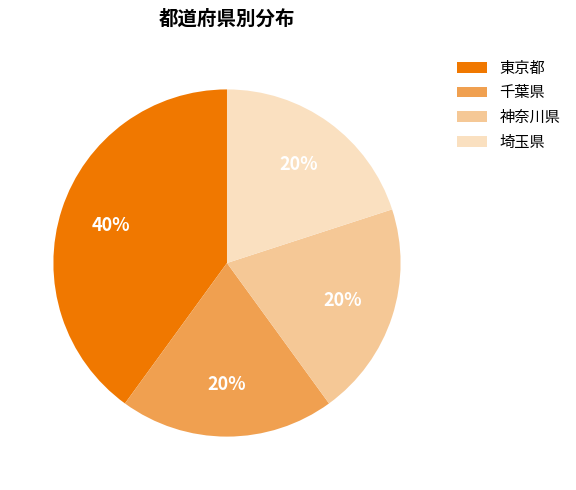

Does 東京都 account for over 50% of the chart?

No